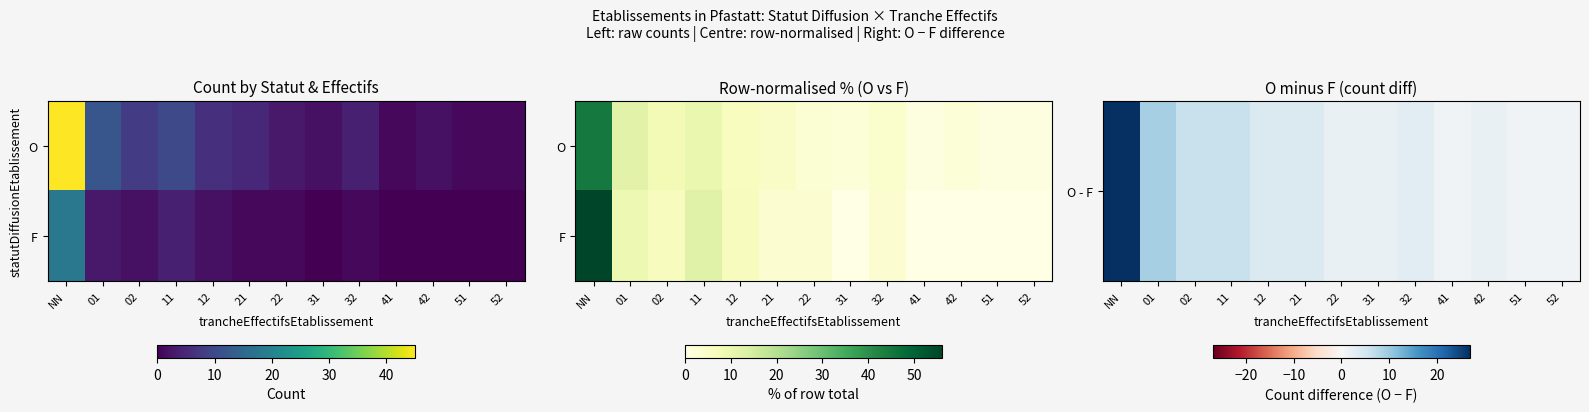

List the series in order of their overall mean, highest first.

F, O - F